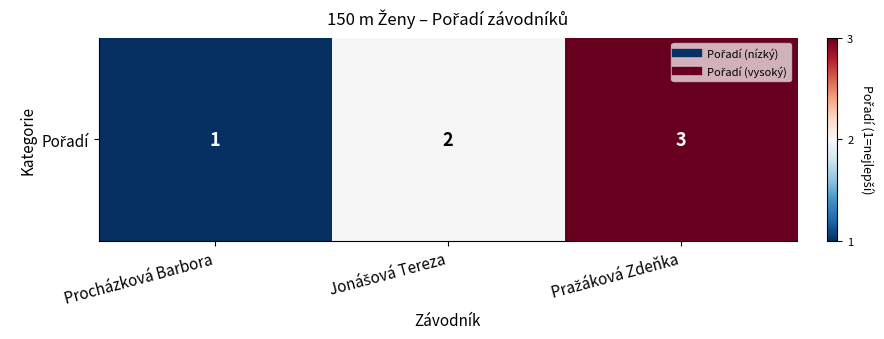

How many data points are above 2?

1